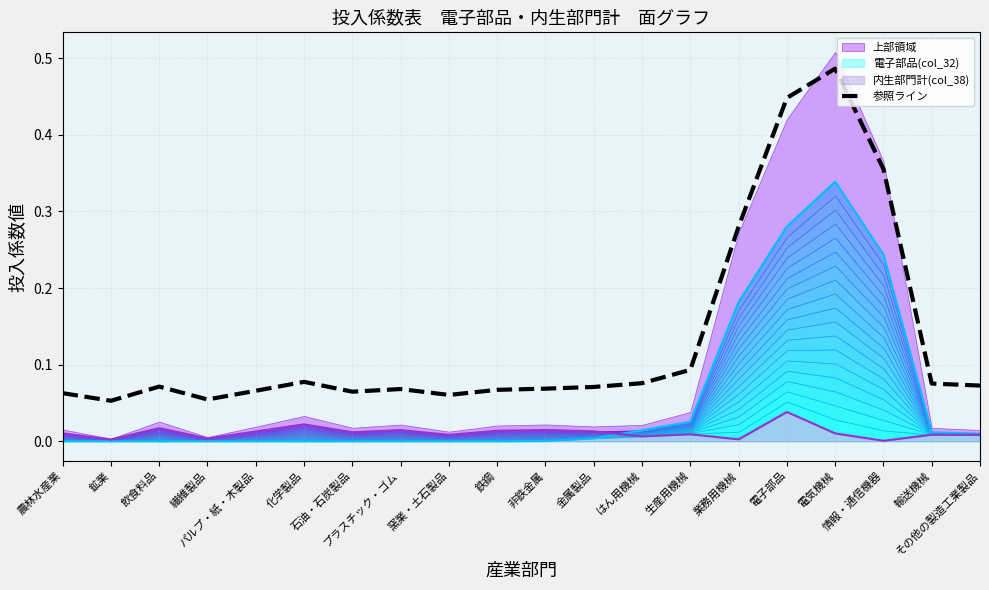

Reading left to right, list all the values displayed in this chart.

0.1	0.1	0.1	0.1	0.1	0.1	0.1	0.1	0.1	0.1	0.1	0.1	0.1	0.1	0.3	0.4	0.5	0.4	0.1	0.1